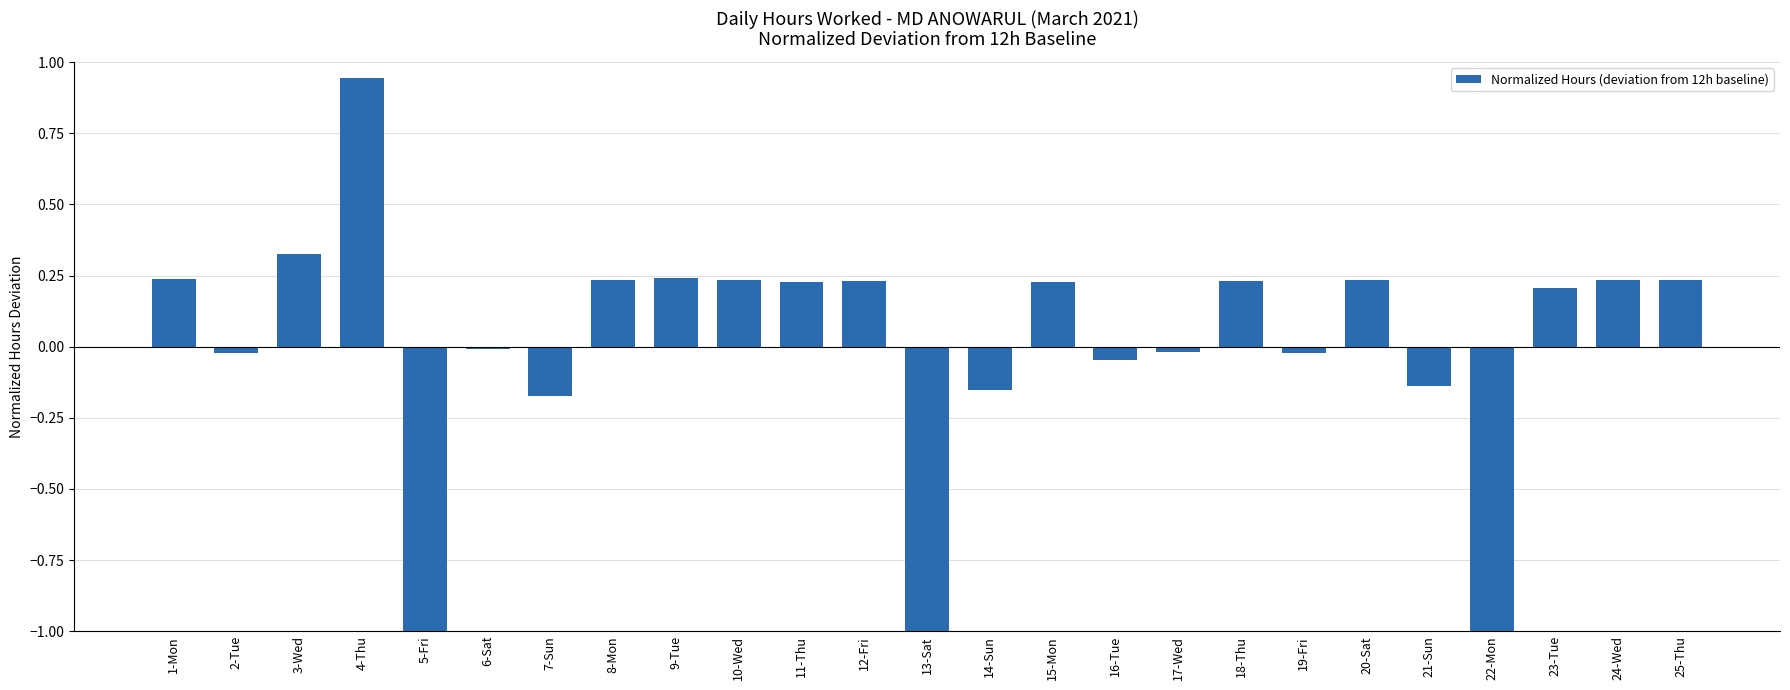

What is the change in value from 14-Sun to 18-Thu?

+0.4